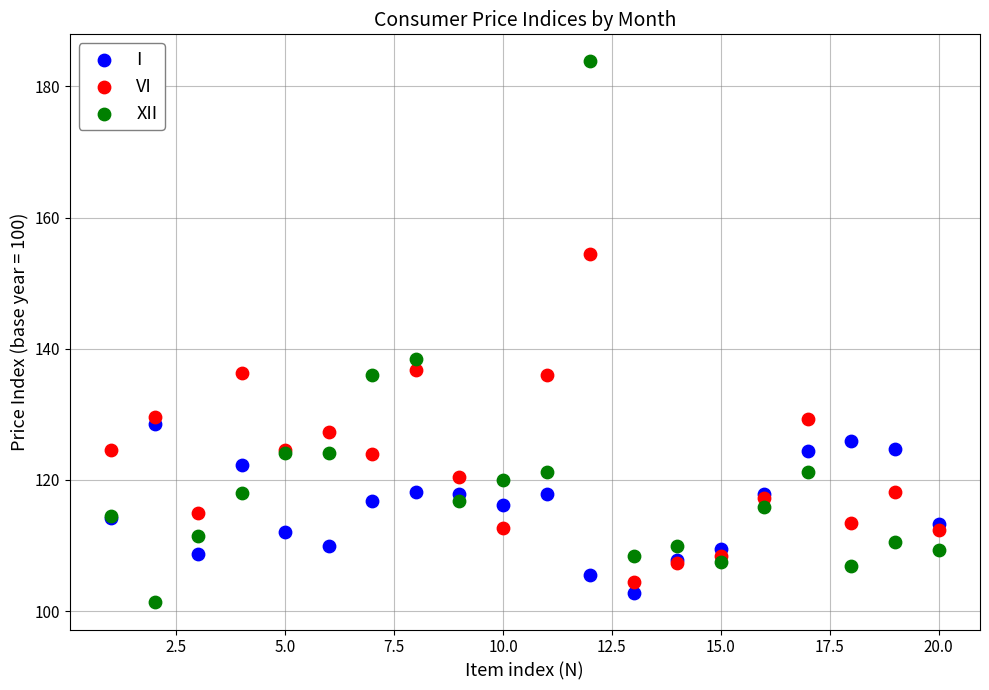

Which series has the largest Y range (max minus min)?

XII